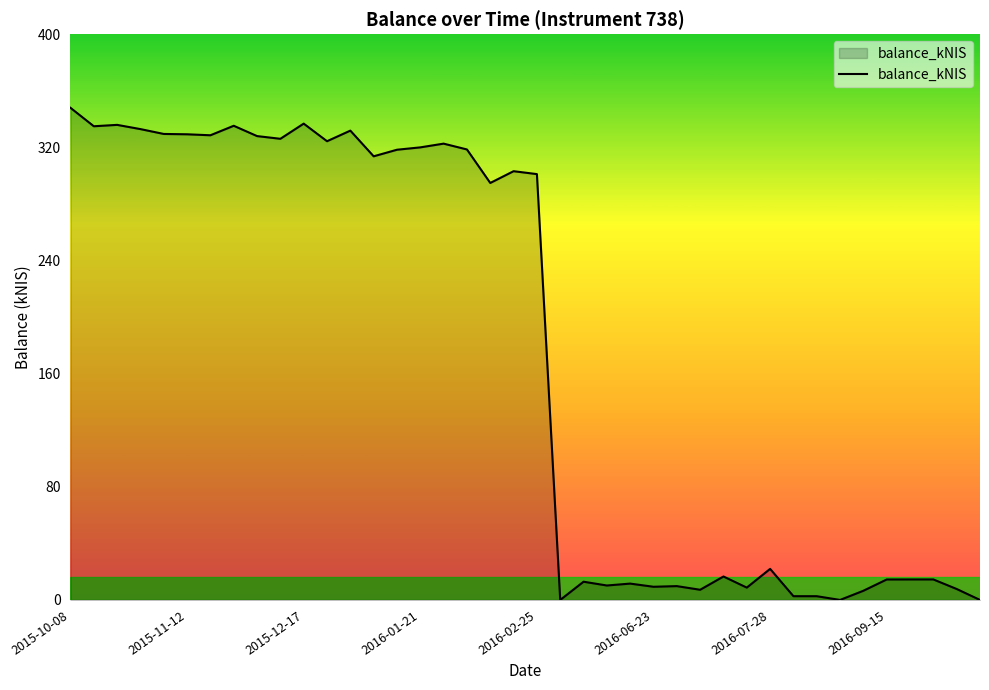

What is the greatest value displayed?

347.9